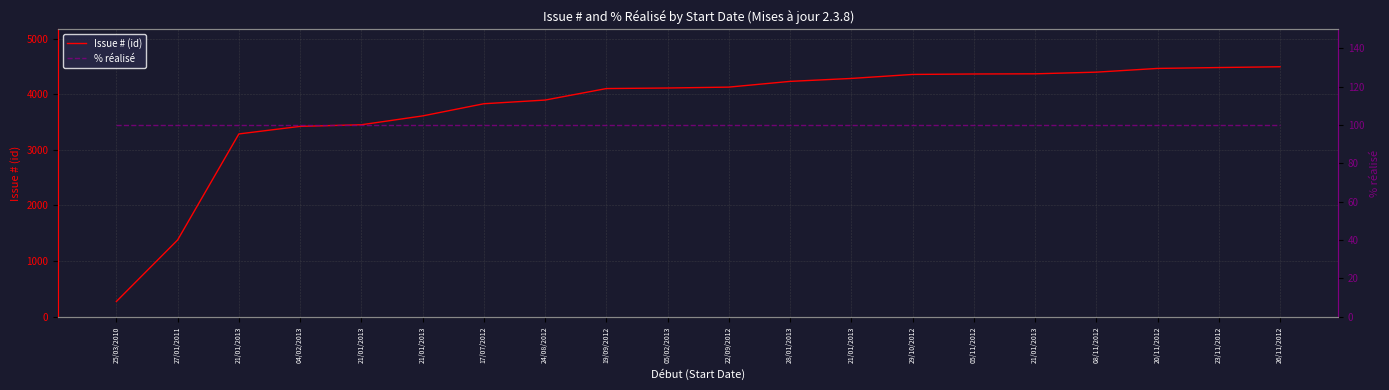

At which category is the sum across all series the highest?

26/11/2012